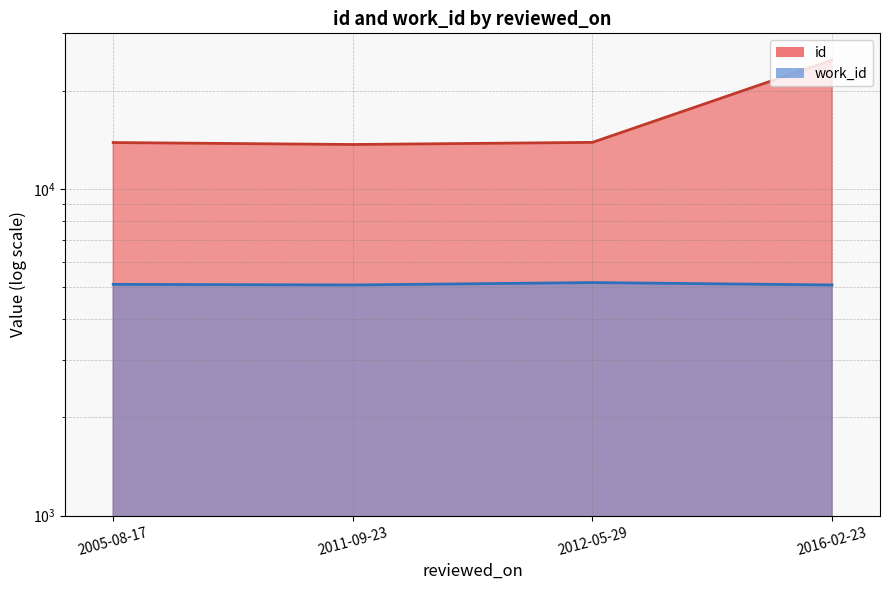

Between 2011-09-23 and 2016-02-23, which series saw the biggest shift?

id